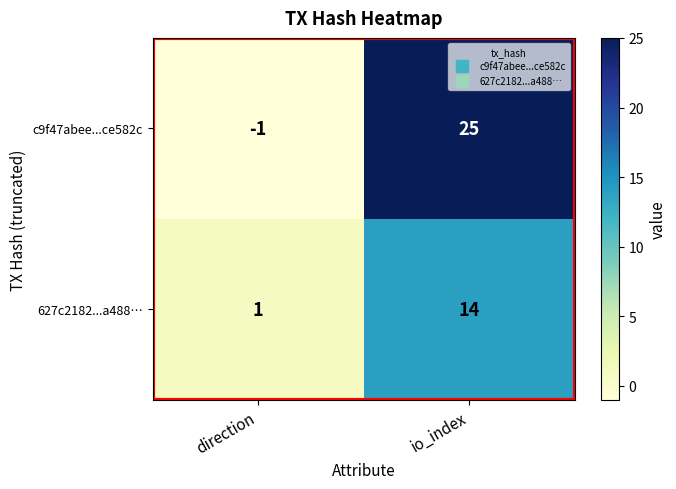

Which series has the largest total across all categories?

c9f47abee...ce582c